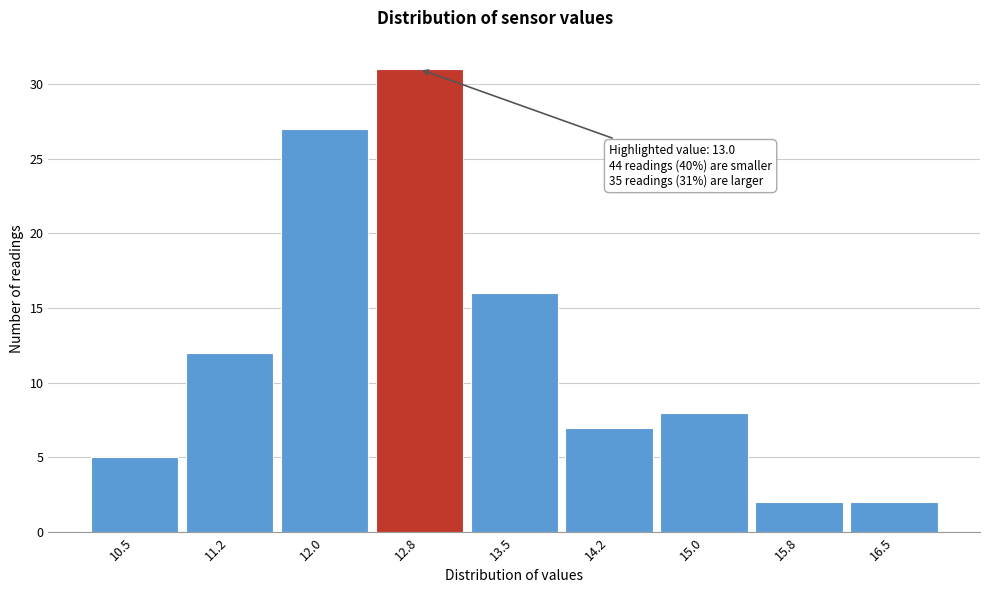

Reading right to left, extract all data points from this chart.

16.5=2	15.8=2	15.0=8	14.2=7	13.5=16	12.8=31	12.0=27	11.2=12	10.5=5